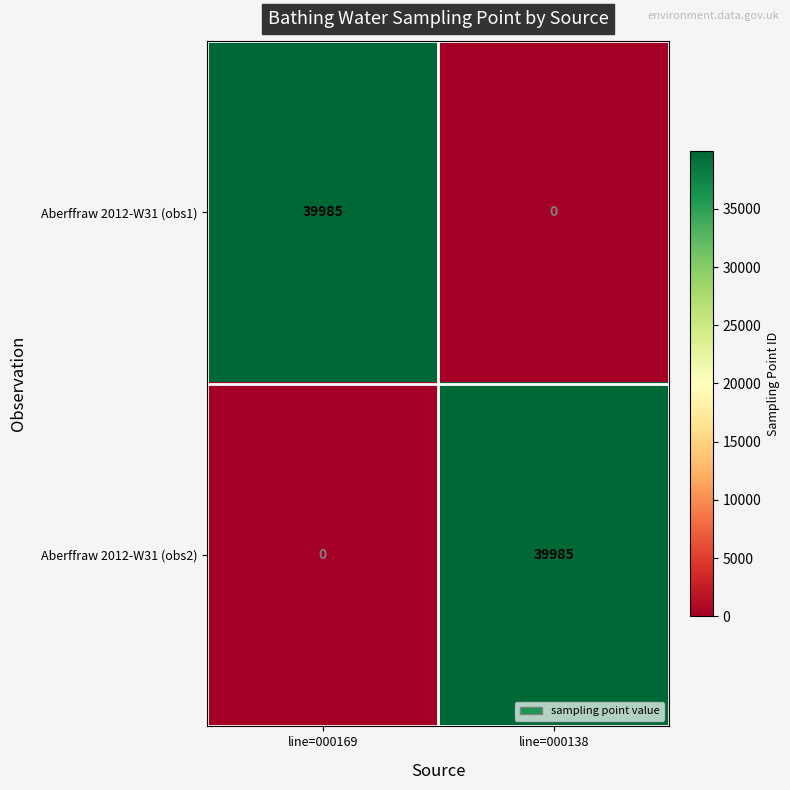

What is the difference between the maximum and minimum values in the Aberffraw 2012-W31 (obs2) series?

39985